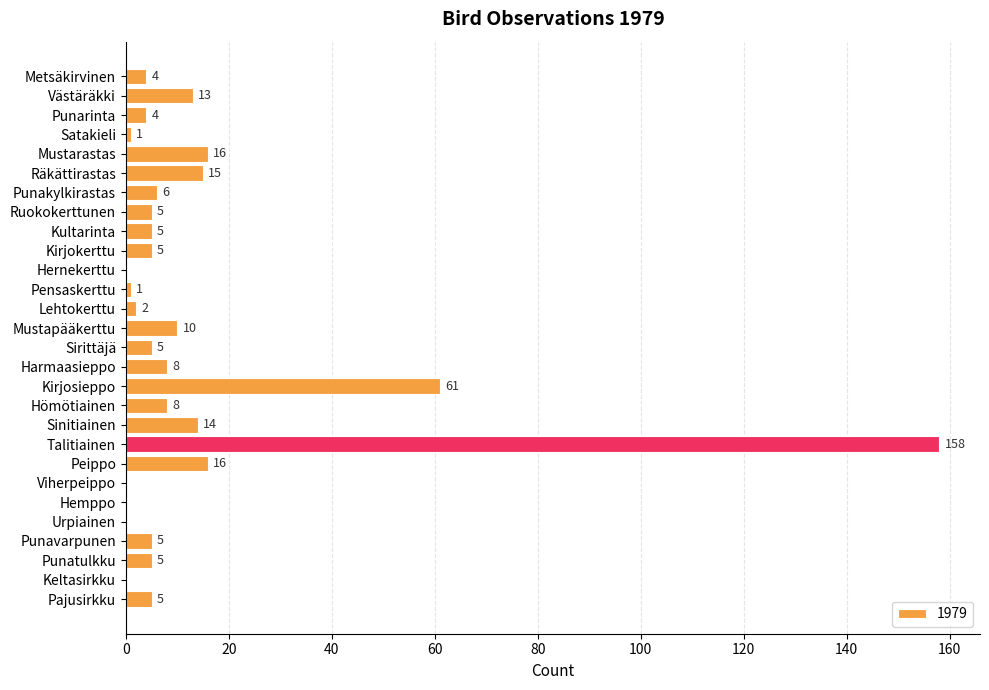

What is the sum of the values at Kultarinta and Punatulkku?

10